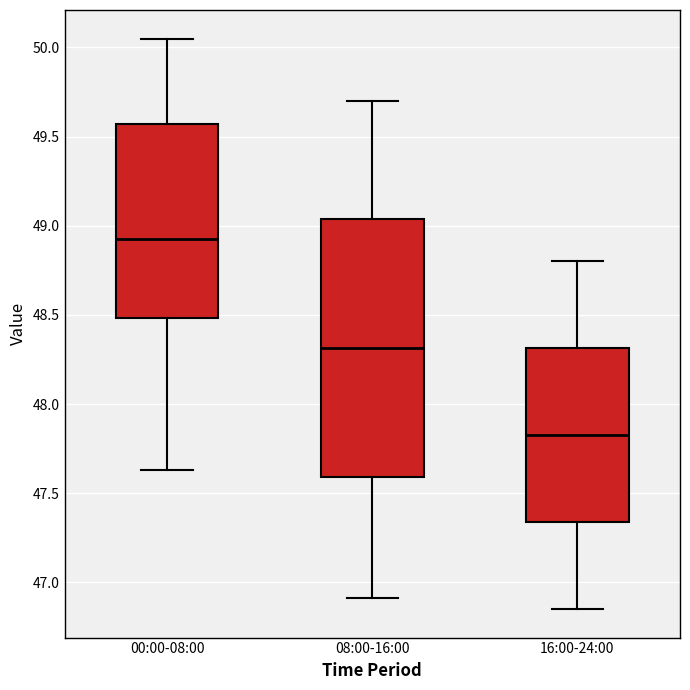

Reading left to right, read every box against the y-axis: the position of its median line, the range the box covers, and the ends of its whiskers. The values are not printed on the chart, so give them approximately, as read against the axis.

00:00-08:00: median 48.95, box 48.50 to 49.55, whiskers 47.65 to 50.05
08:00-16:00: median 48.30, box 47.60 to 49.05, whiskers 46.90 to 49.70
16:00-24:00: median 47.85, box 47.35 to 48.30, whiskers 46.85 to 48.80